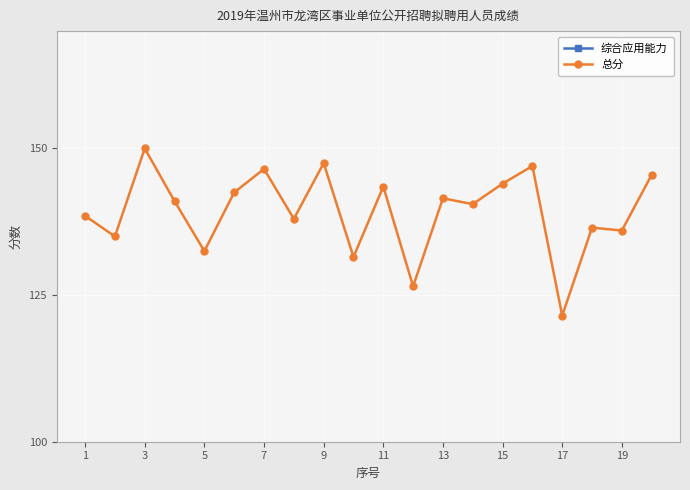

Which series has the largest range (max minus min)?

总分